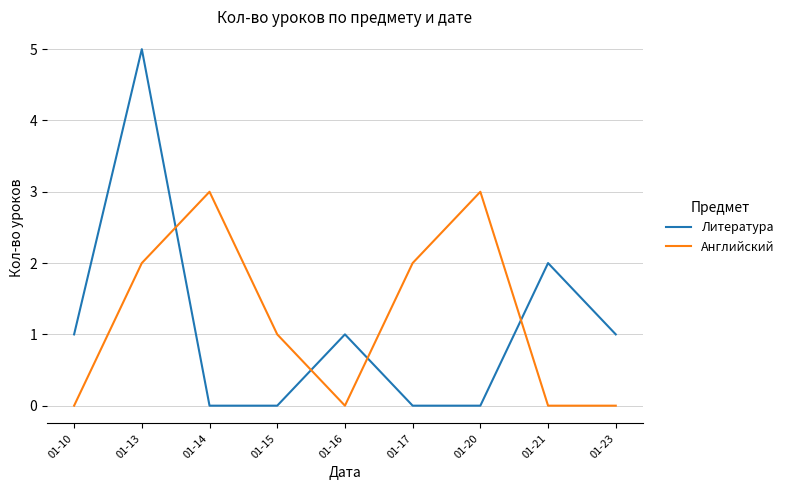

What are all the series names shown in the legend?

Литература, Английский